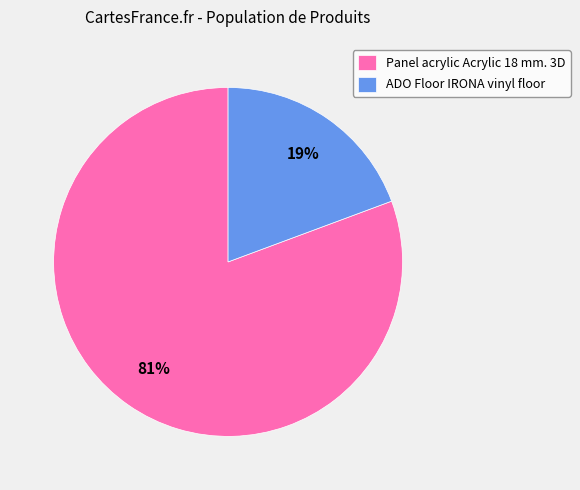

What percentage is the ADO Floor IRONA vinyl floor slice, to the nearest percent?

19%